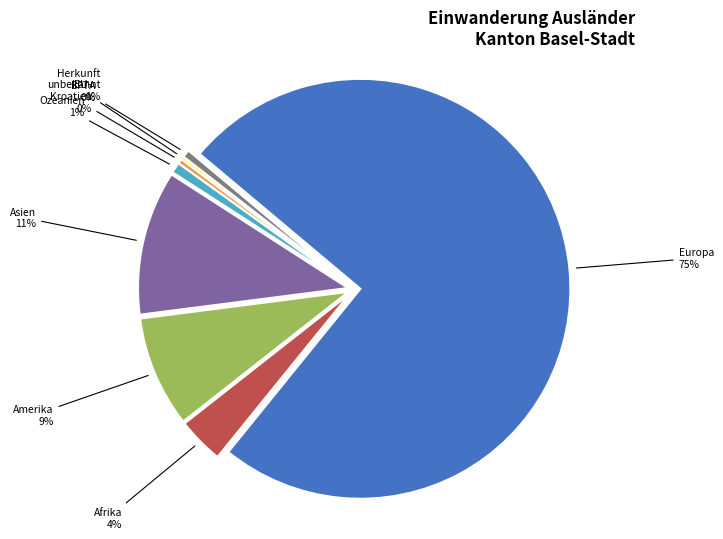

Which slice represents more than half of the pie?

Europa